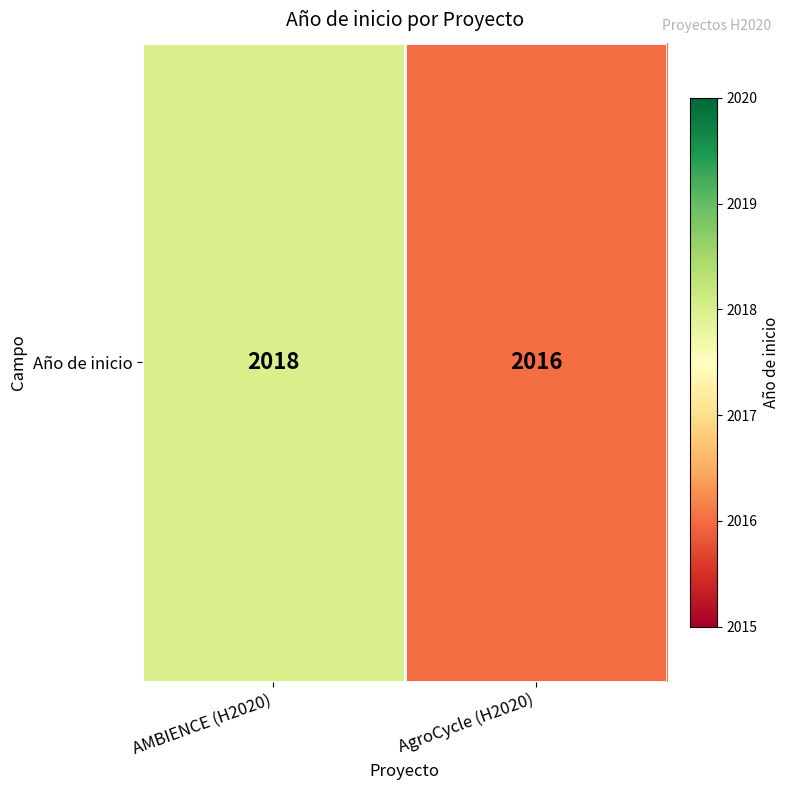

Rank the categories by value from highest to lowest.

AMBIENCE (H2020), AgroCycle (H2020)